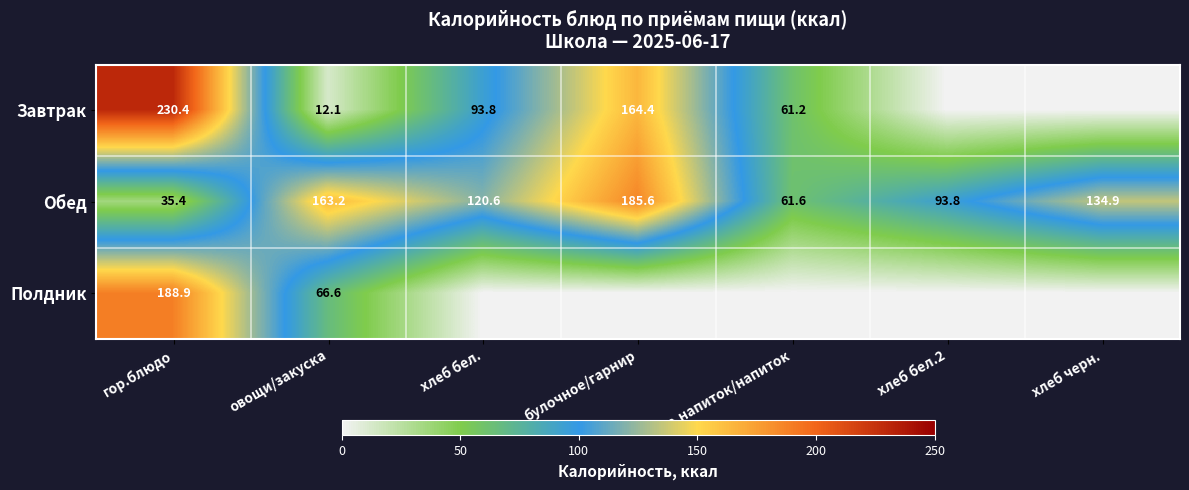

At which label is Обед closest to 110?

хлеб бел.